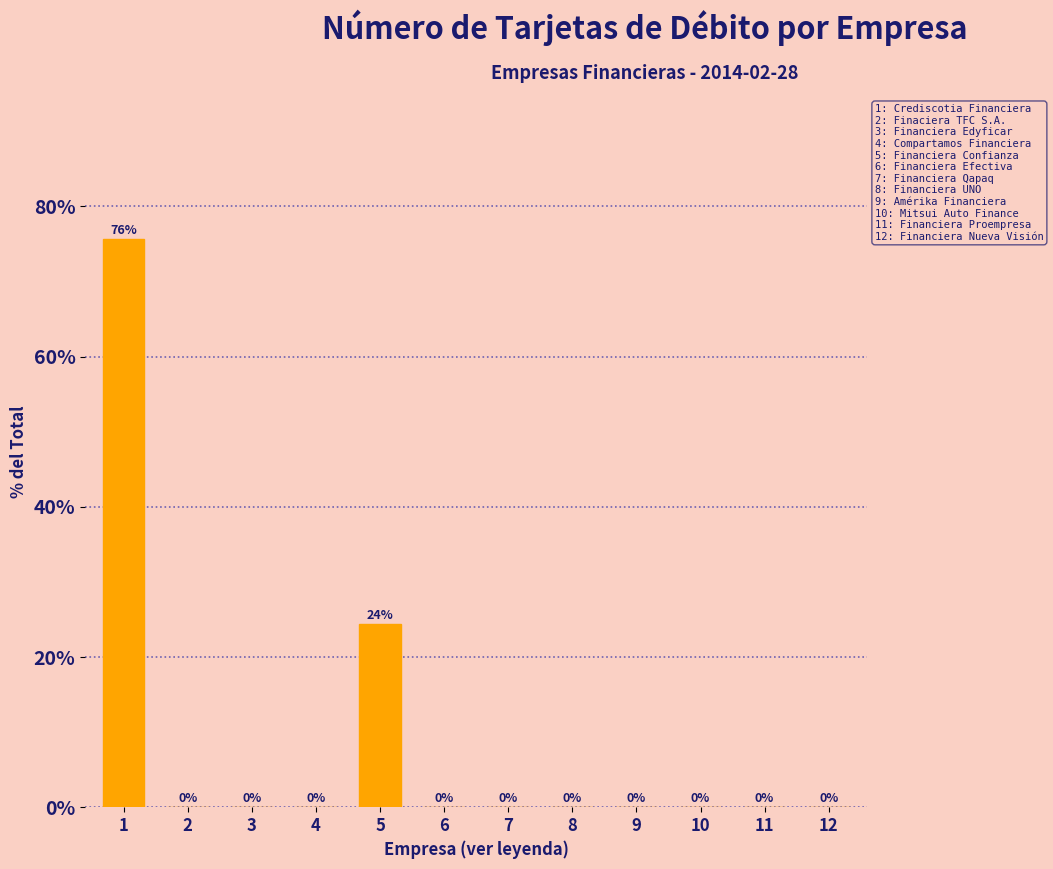

Between 10 and 5, which is larger?

5